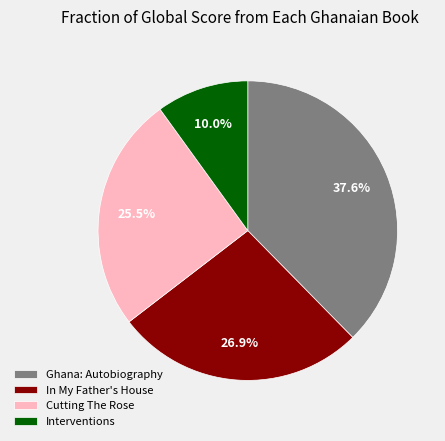

What percentage is NOT represented by Cutting The Rose?

74.5%